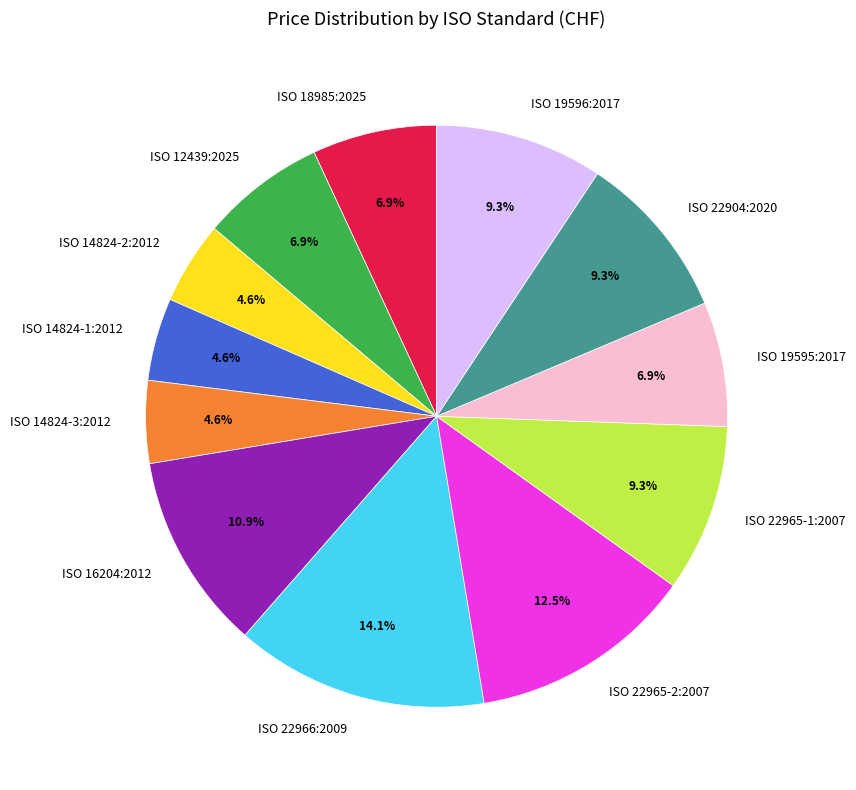

To the nearest percent, what percentage of the pie is ISO 14824-3:2012?

5%